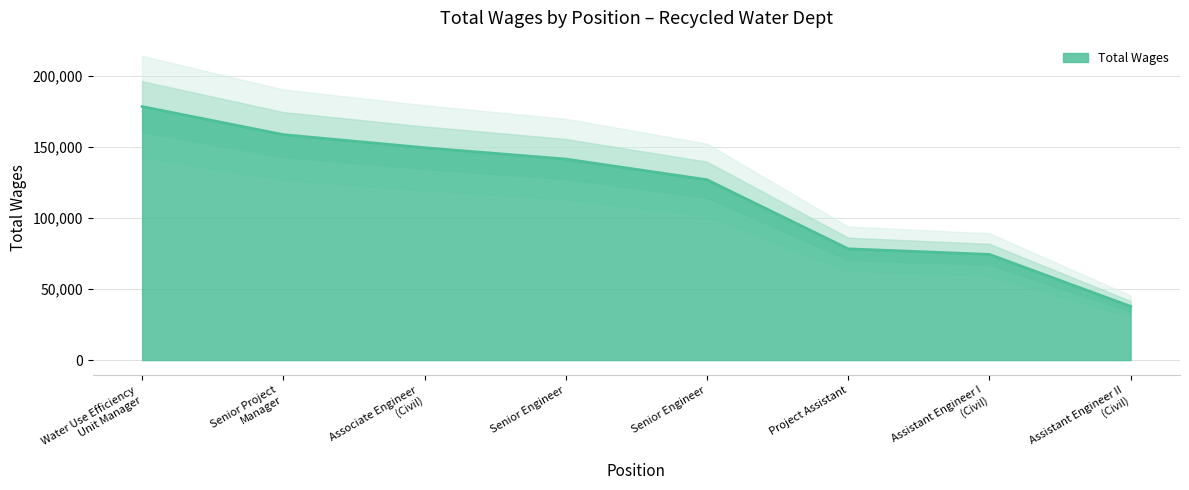

Rank the categories by value from lowest to highest.

Assistant Engineer II
(Civil), Assistant Engineer I
(Civil), Project Assistant, Senior Engineer, Senior Engineer, Associate Engineer
(Civil), Senior Project
Manager, Water Use Efficiency
Unit Manager